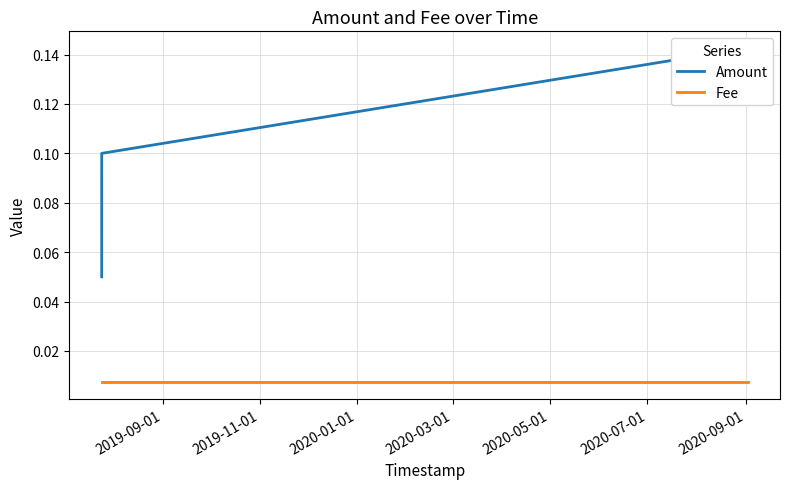

At 2019-11-01, list the series in order from smallest to largest.

Fee, Amount